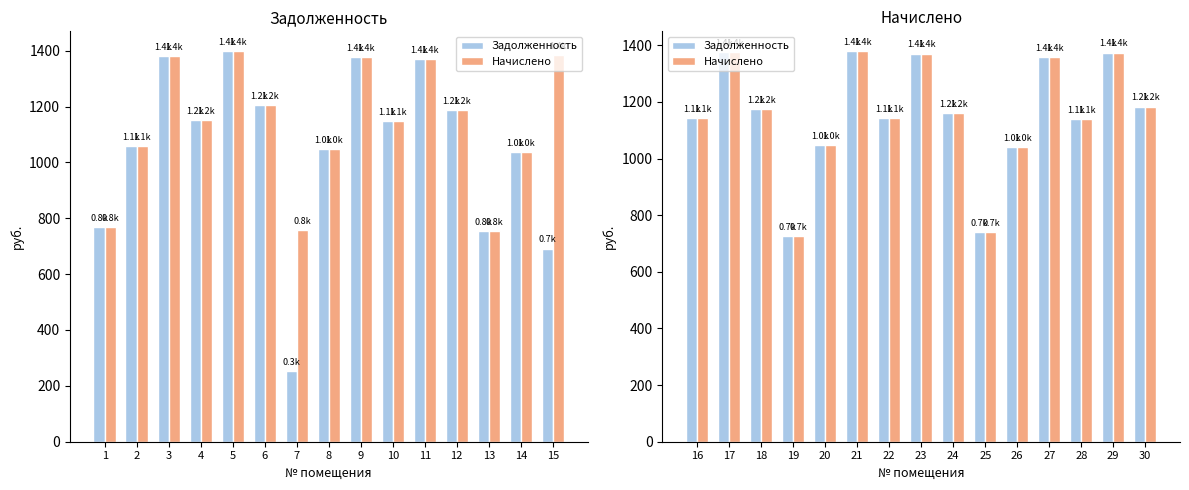

How many groups of bars are there?

15